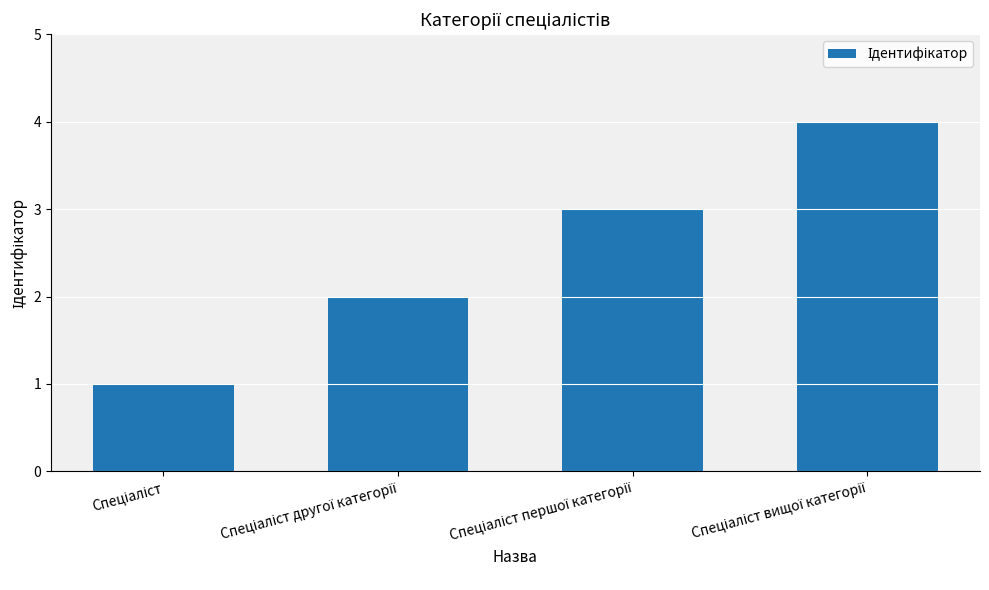

What is the difference between the maximum and minimum values?

3